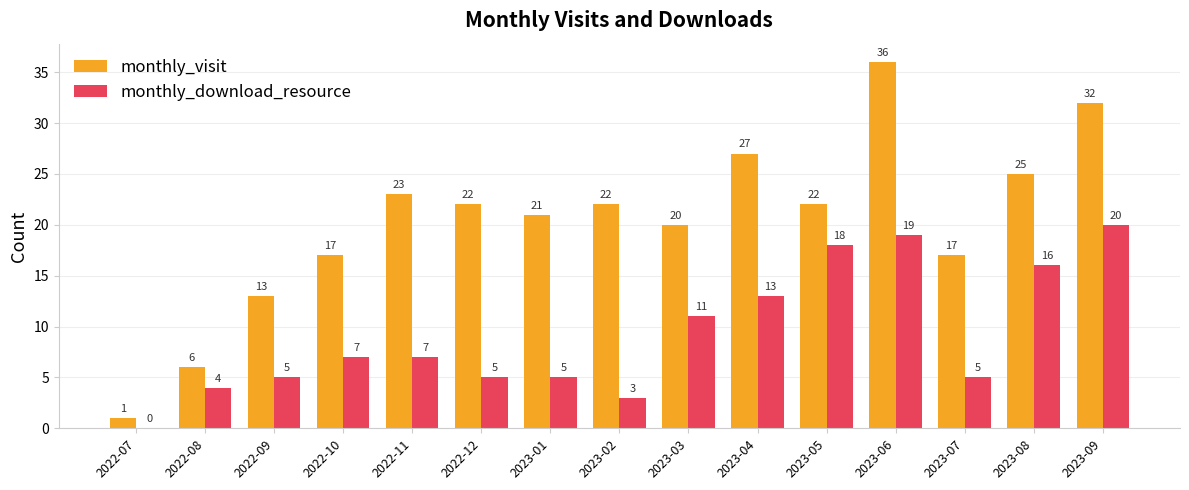

Count the number of categories in the chart.

15